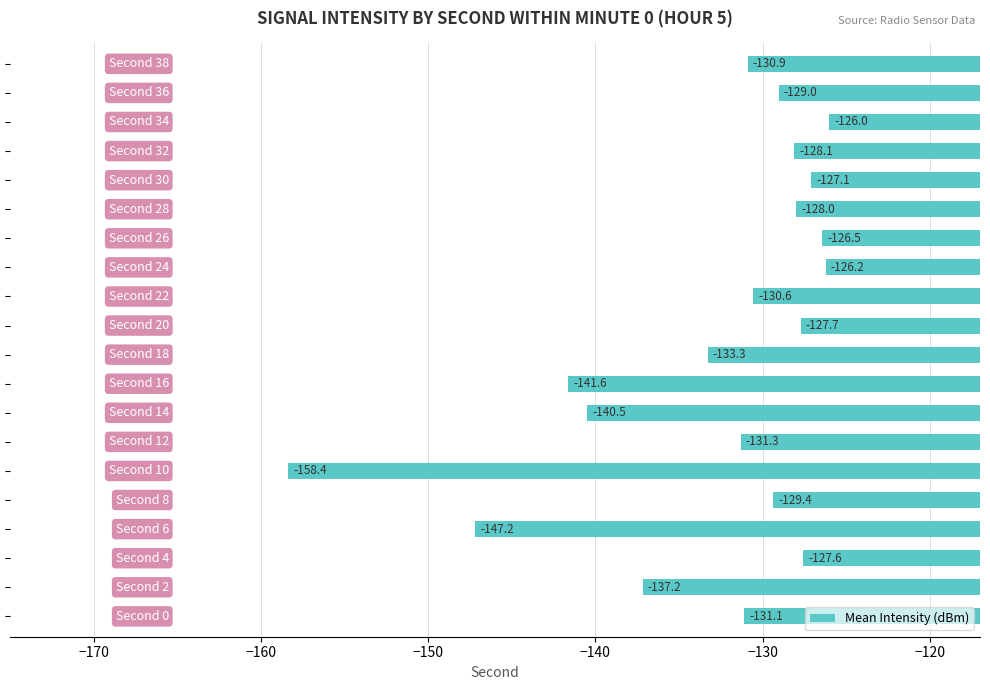

What is the difference between the second highest and second lowest values?

21.0